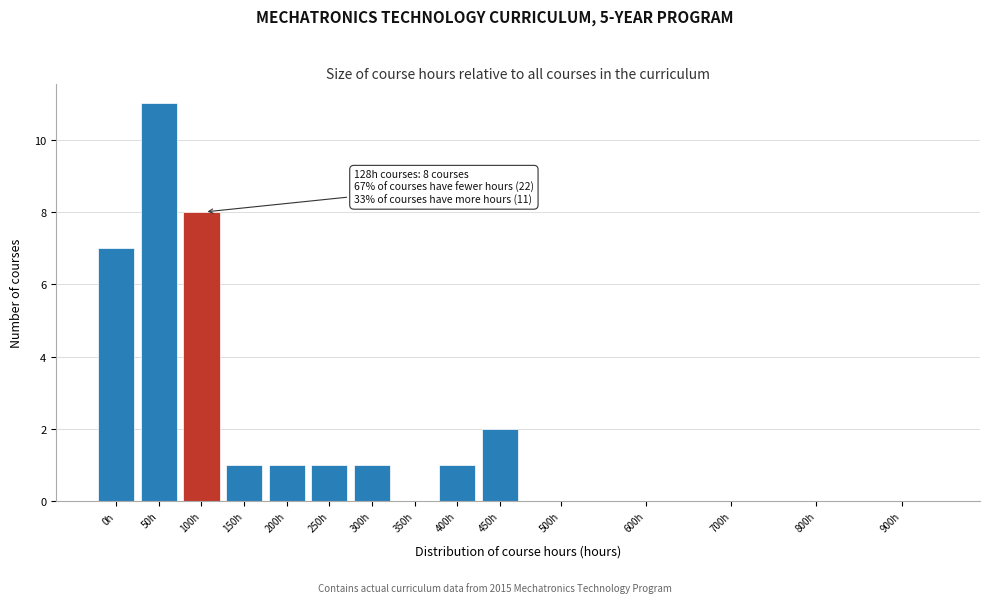

Reading left to right, transcribe all the data shown in this chart.

0h=7	50h=11	100h=8	150h=1	200h=1	250h=1	300h=1	350h=0	400h=1	450h=2	500h=0	600h=0	700h=0	800h=0	900h=0